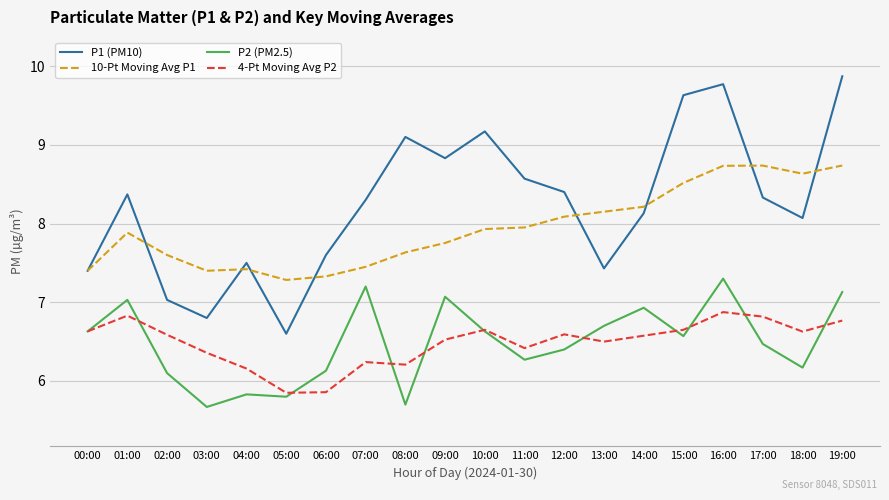

What is the average value of the P2 (PM2.5) series?

6.5